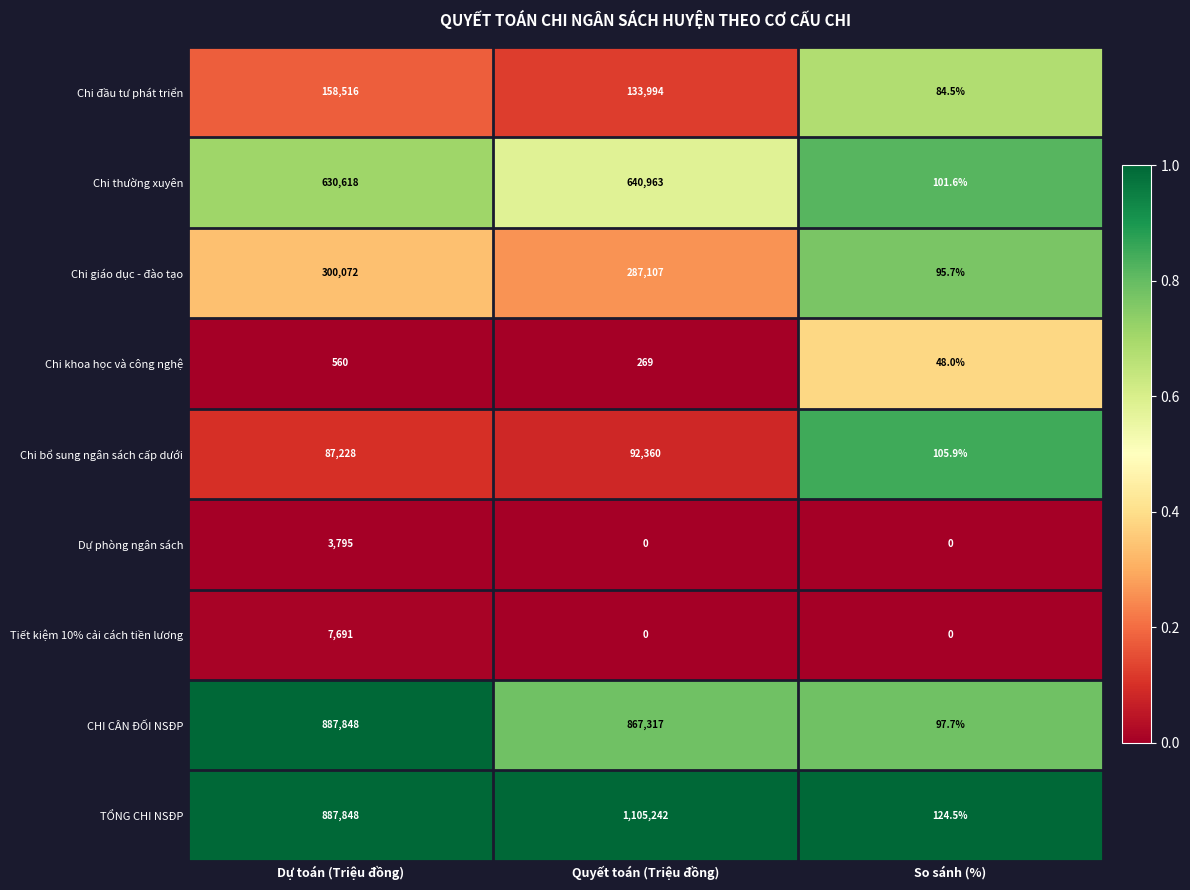

Between Dự toán (Triệu đồng) and So sánh (%), which series saw the biggest shift?

CHI CÂN ĐỐI NSĐP